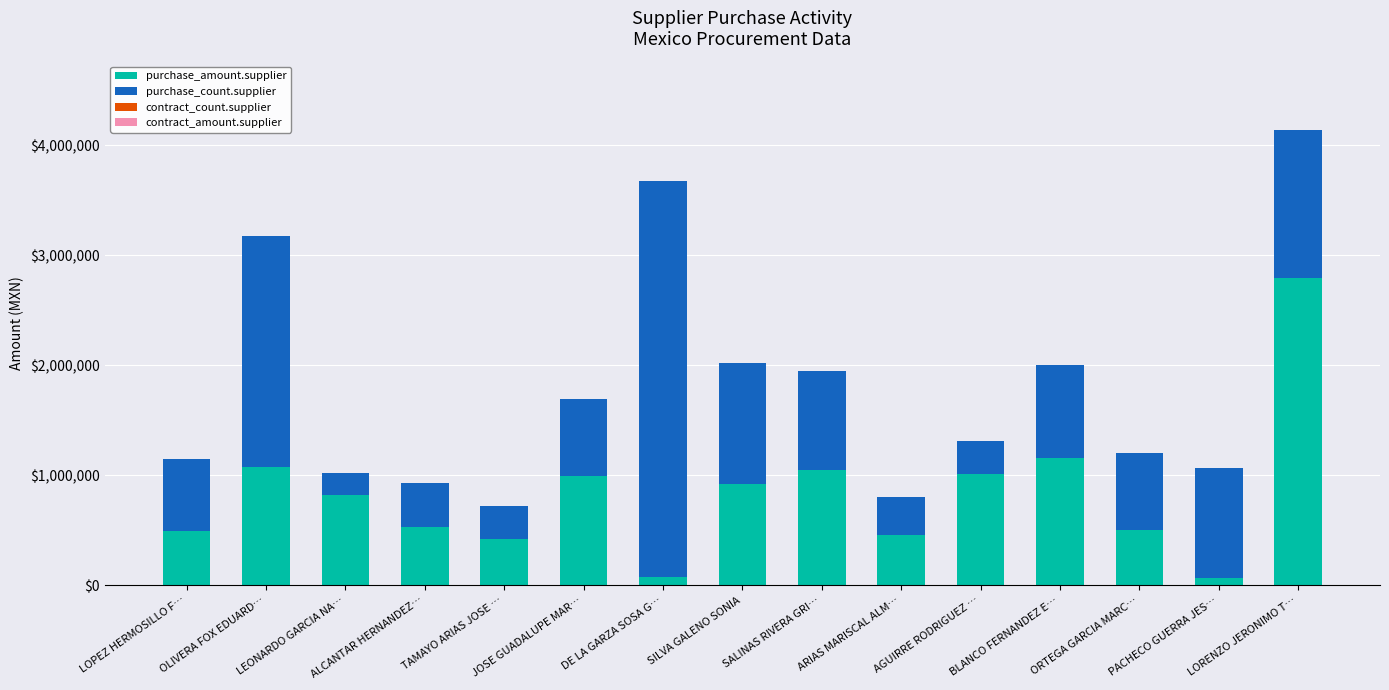

What is the approximate value of purchase_amount.supplier at ALCANTAR HERNANDEZ…?

527398.7